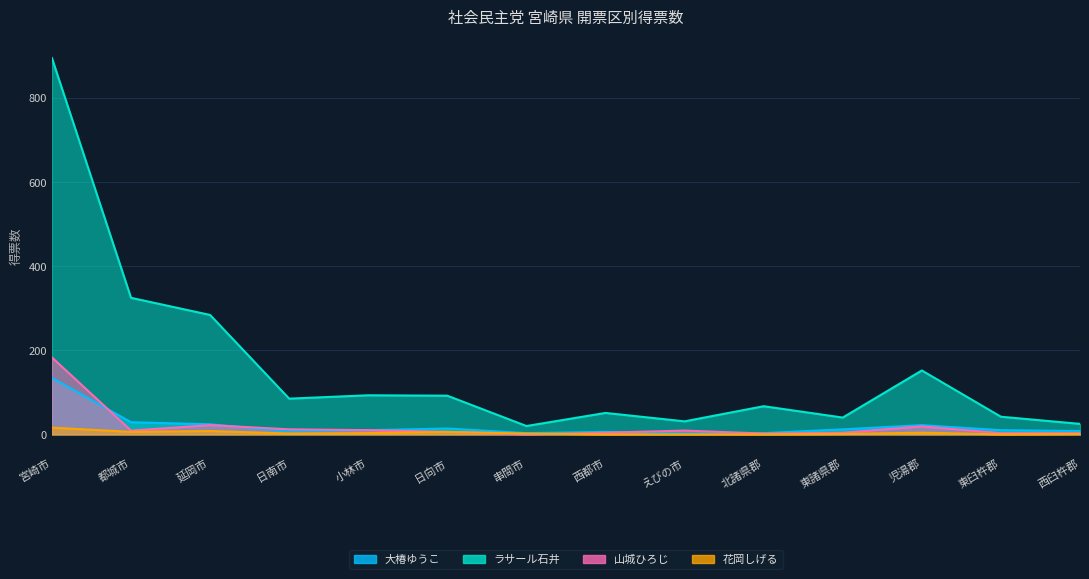

Is the value of 花岡しげる at 串間市 greater than the value of ラサール石井 at えびの市?

No